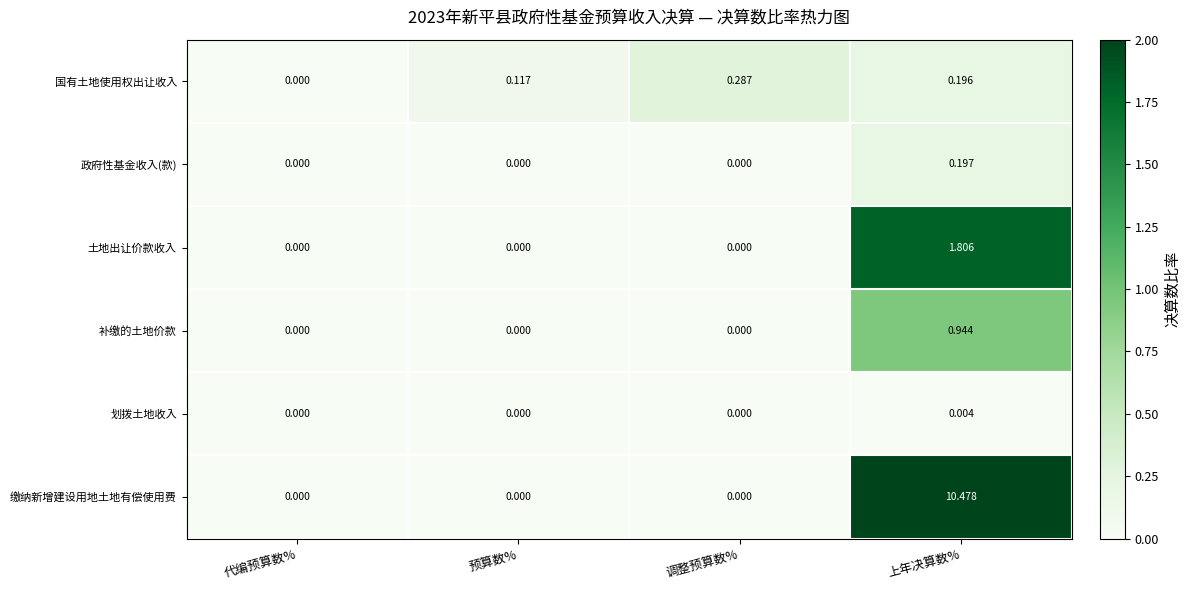

Which label corresponds to the largest value in the chart?

上年决算数%